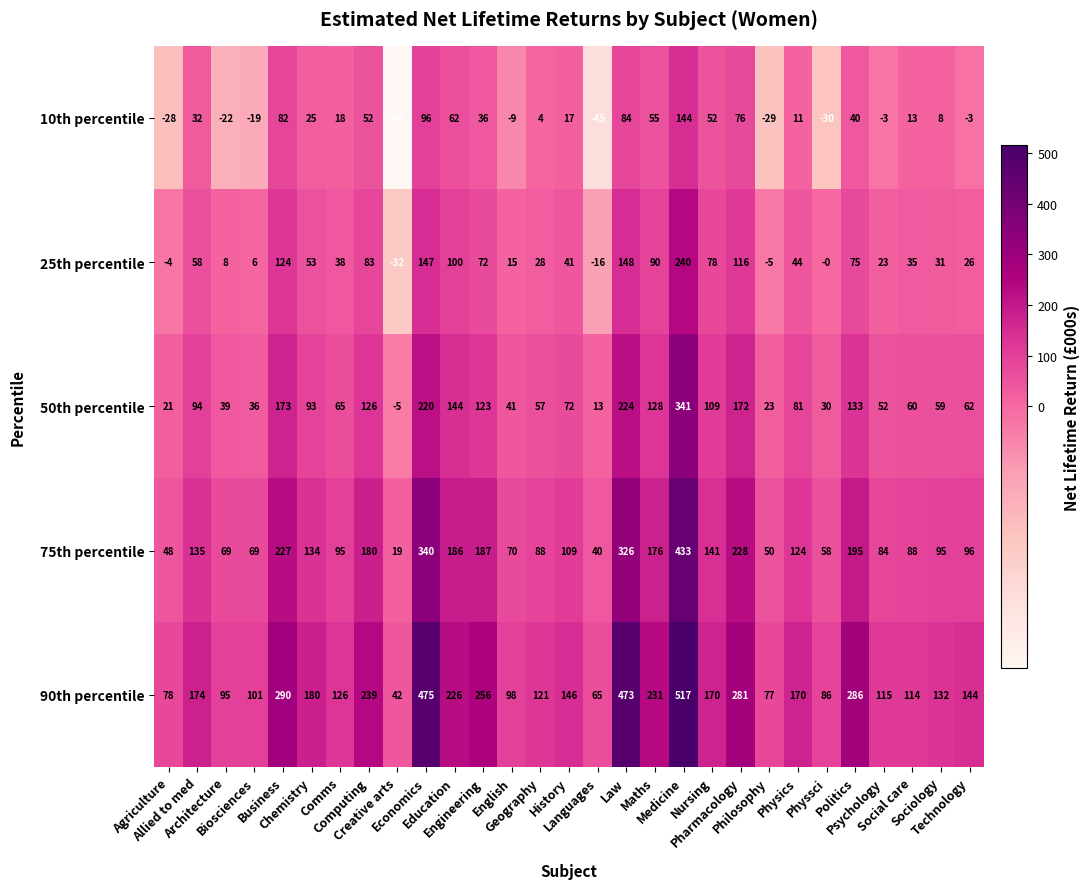

List the series in order of their peak value, lowest first.

10th percentile, 25th percentile, 50th percentile, 75th percentile, 90th percentile